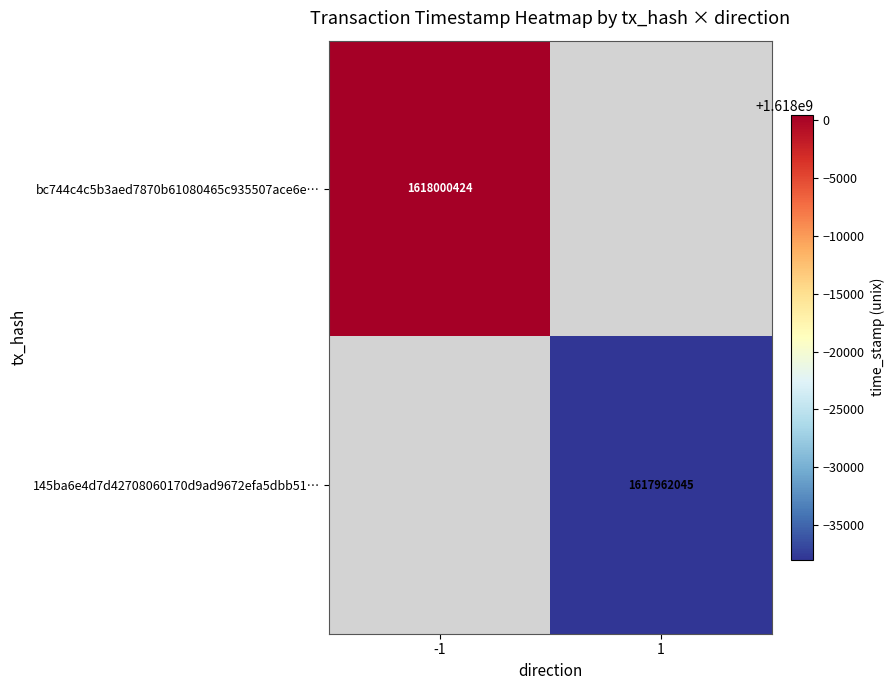

Which has a higher value, 1 or -1?

-1